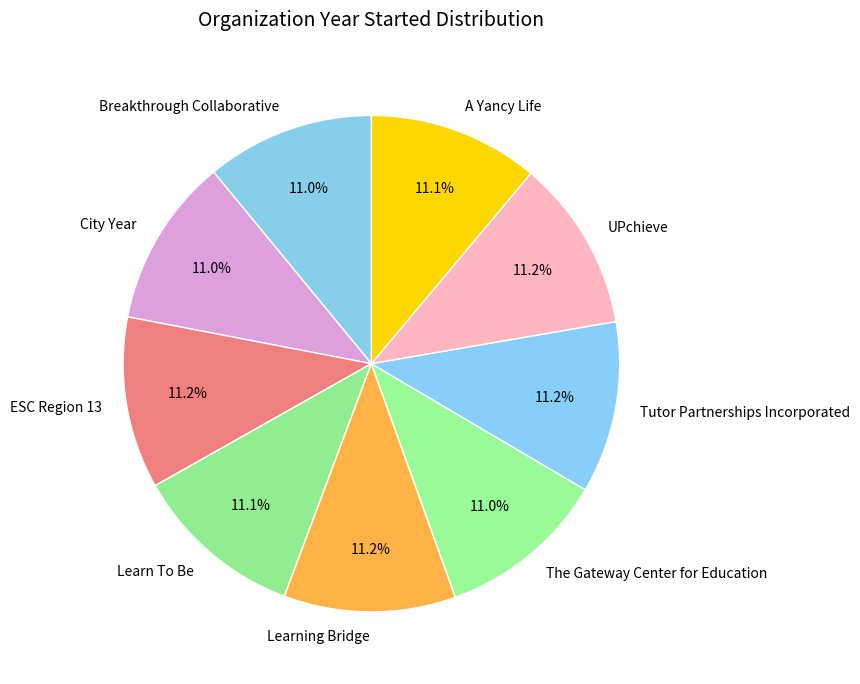

What is the total percentage of City Year and Learning Bridge?

22.2%